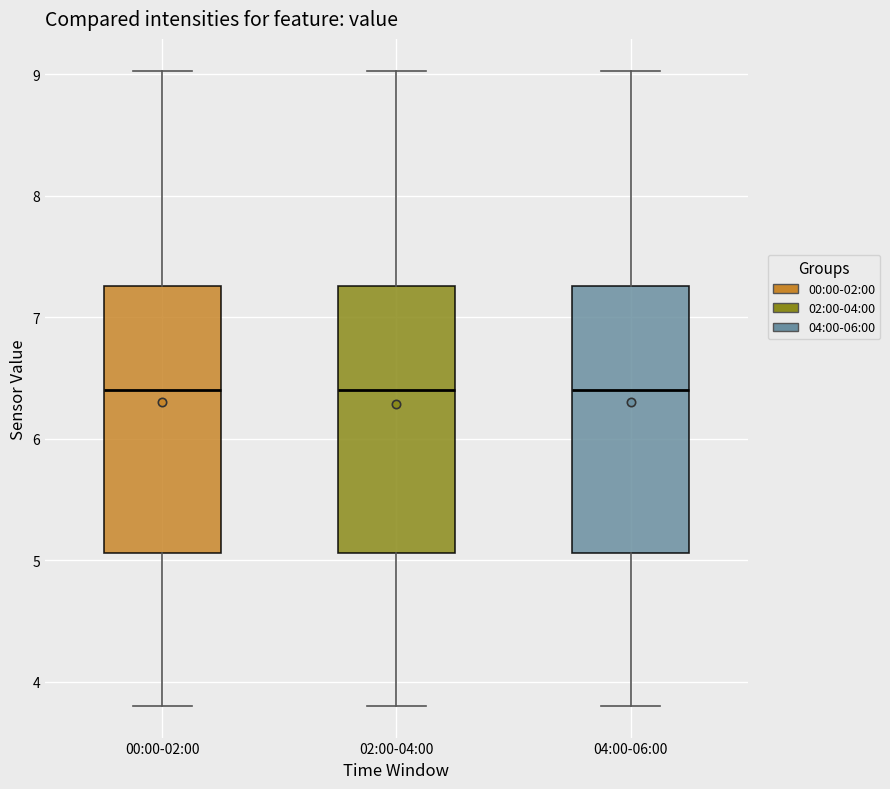

Where does the lower whisker of the box for 02:00-04:00 end on the y-axis? The values are not printed on the chart, so give them approximately, as read against the axis.

3.8